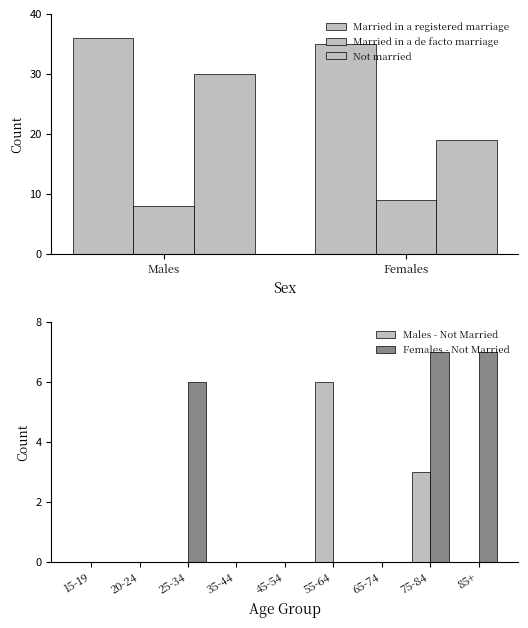

What is the maximum value shown in the chart?

36